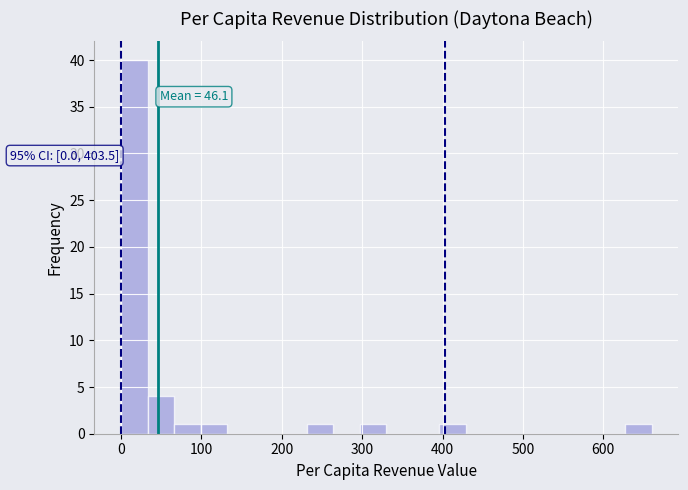

Around what value on the x-axis is the tallest bar? Give the approximate position of its centre, as read against the axis.

20